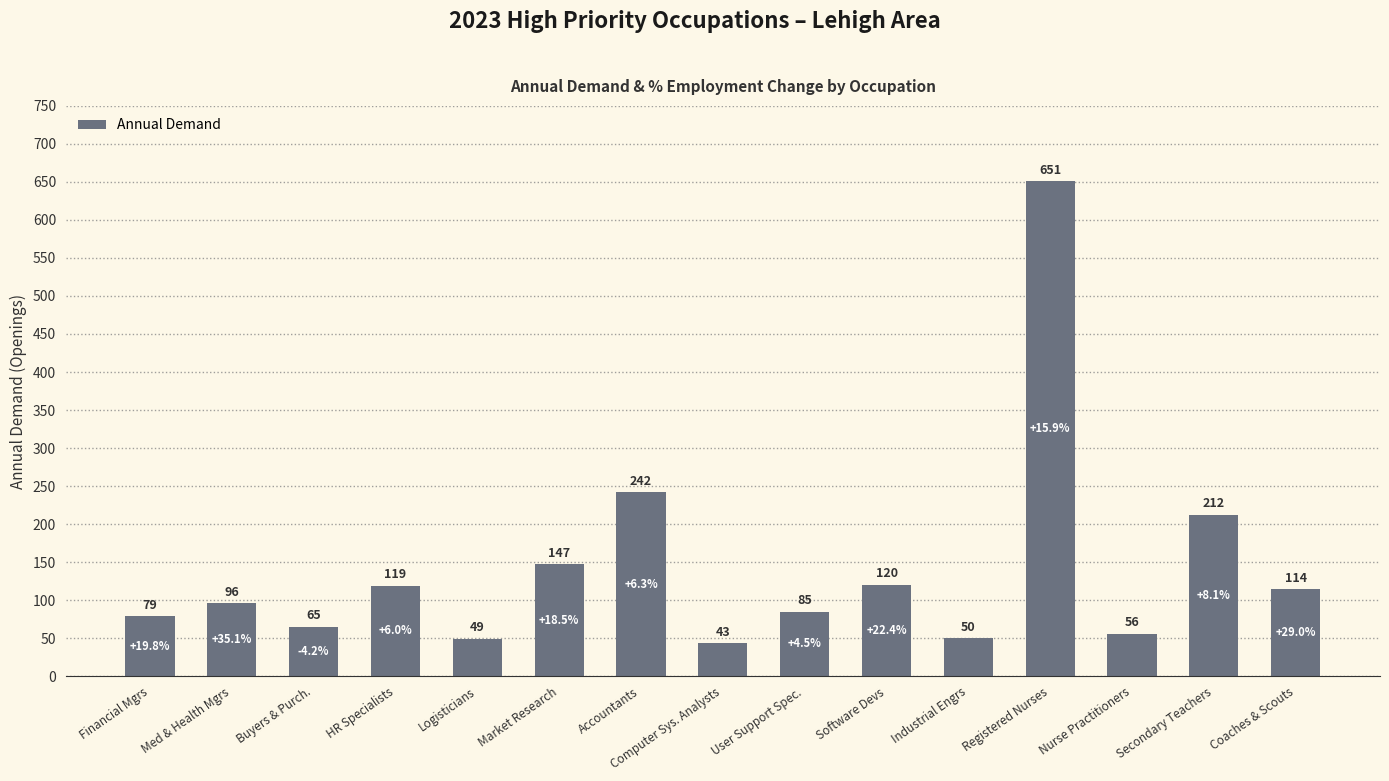

What is the difference between the values at Buyers & Purch. and Coaches & Scouts?

49